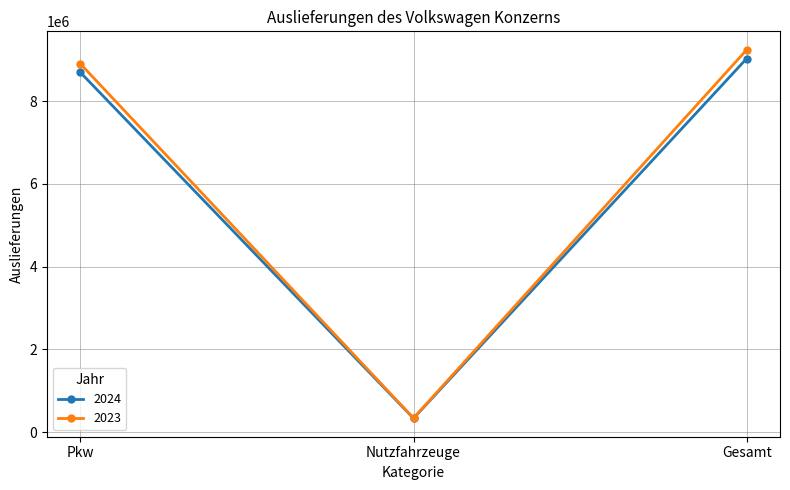

Which category has the highest value in the 2024 series?

Gesamt